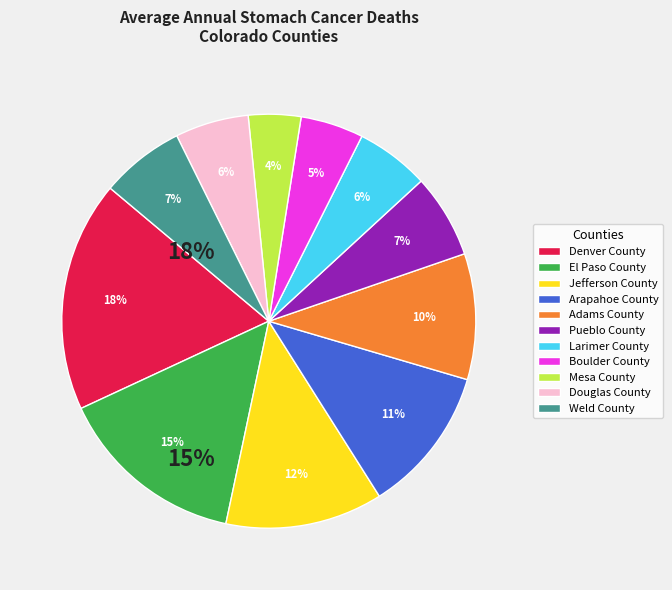

Combined, do Pueblo County and Denver County account for over 50%?

No